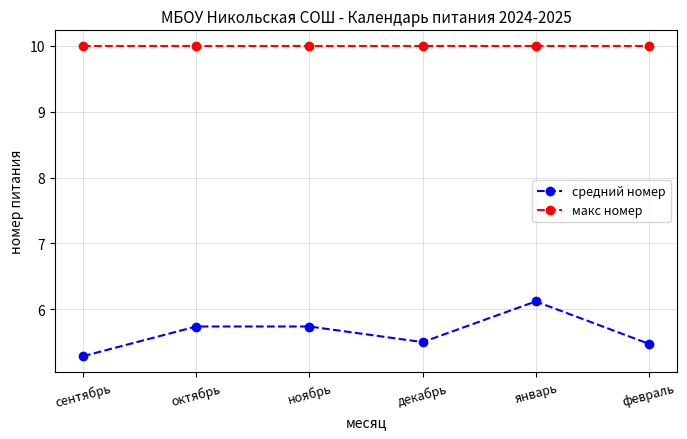

Does the chart have visible grid lines?

Yes